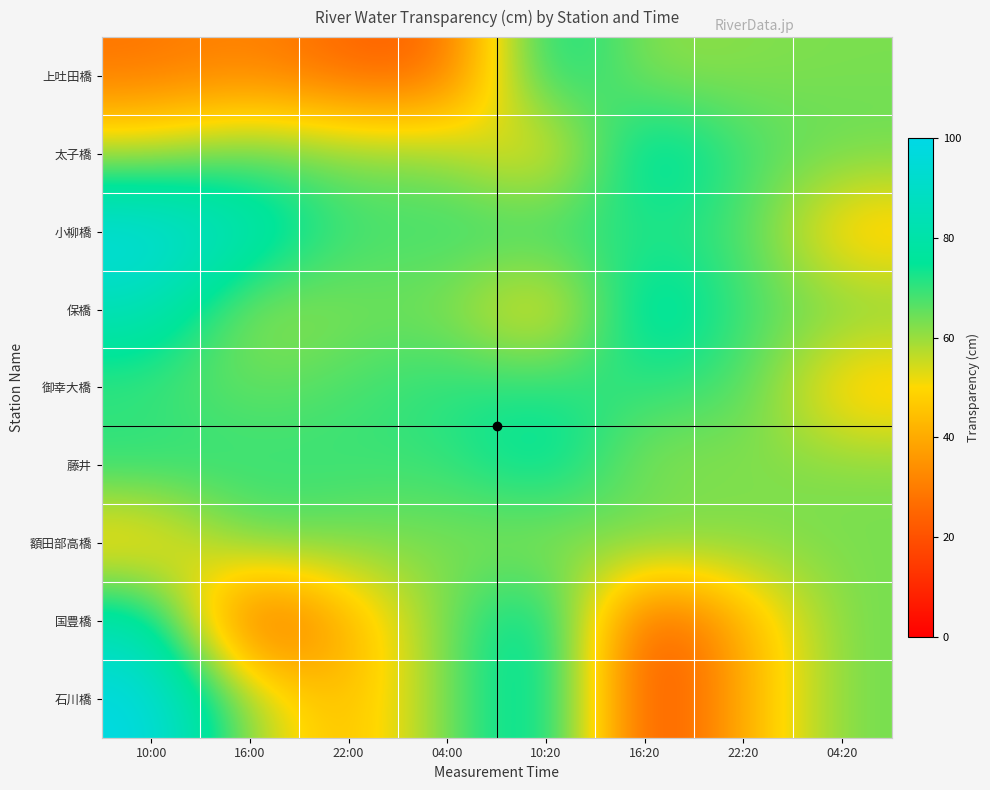

Reading left to right, transcribe all the data shown in this chart.

上吐田橋: 10:00=28	16:00=32	22:00=24	04:00=23	10:20=80	16:20=60	22:20=62	04:20=63
太子橋: 10:00=58	16:00=67	22:00=63	04:00=63	10:20=43	16:20=85	22:20=68	04:20=65
小柳橋: 10:00=100	16:00=85	22:00=68	04:00=70	10:20=73	16:20=70	22:20=69	04:20=43
保橋: 10:00=85	16:00=58	22:00=63	04:00=63	10:20=43	16:20=85	22:20=68	04:20=65
御幸大橋: 10:00=68	16:00=65	22:00=68	04:00=72	10:20=73	16:20=70	22:20=69	04:20=43
藤井: 10:00=73	16:00=70	22:00=70	04:00=69	10:20=80	16:20=60	22:20=62	04:20=63
額田部高橋: 10:00=43	16:00=67	22:00=63	04:00=63	10:20=58	16:20=67	22:20=63	04:20=63
国豊橋: 10:00=84	16:00=14	22:00=41	04:00=64	10:20=84	16:20=14	22:20=41	04:20=64
石川橋: 10:00=100	16:00=59	22:00=41	04:00=64	10:20=84	16:20=14	22:20=41	04:20=64